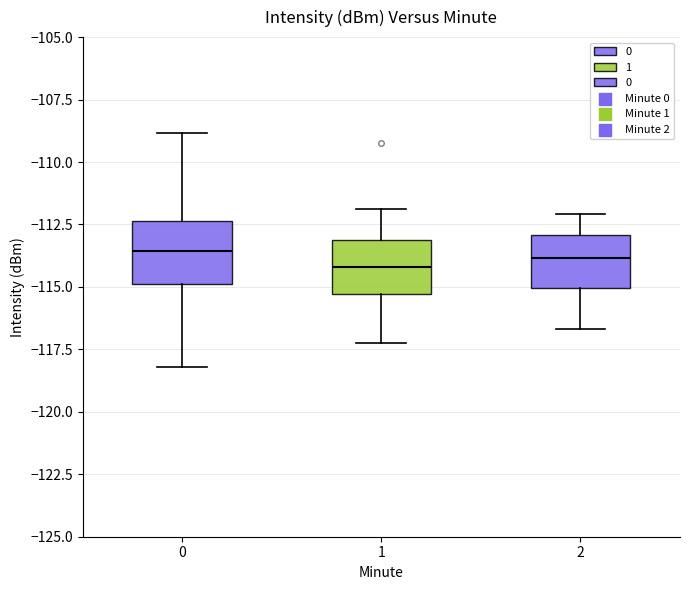

Reading left to right, transcribe this box plot: for each box, give where its median line is, the range the box spans, and where its two whiskers end, as read against the y-axis. The values are not printed on the chart, so give them approximately, as read against the axis.

0: median -113.5, box -115.0 to -112.5, whiskers -118.0 to -109.0
1: median -114.0, box -115.5 to -113.0, whiskers -117.0 to -112.0
2: median -114.0, box -115.0 to -113.0, whiskers -116.5 to -112.0